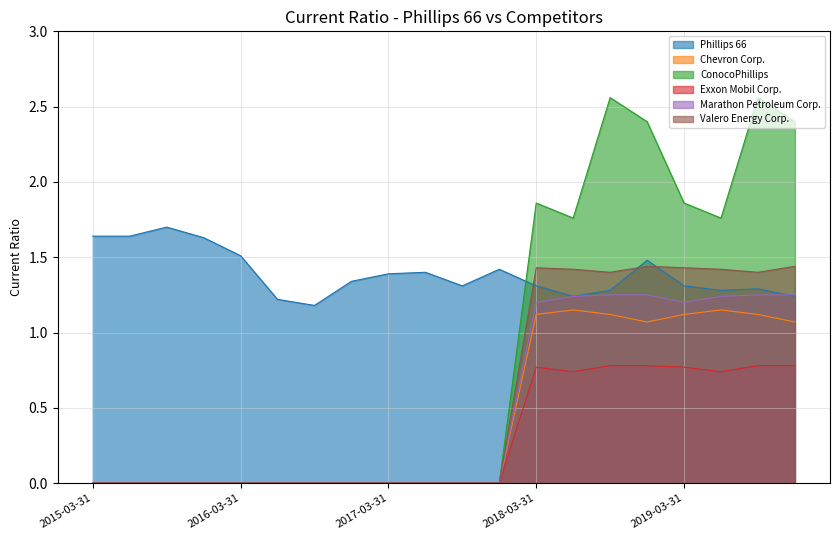

At which label is ConocoPhillips closest to 1?

2018-06-30